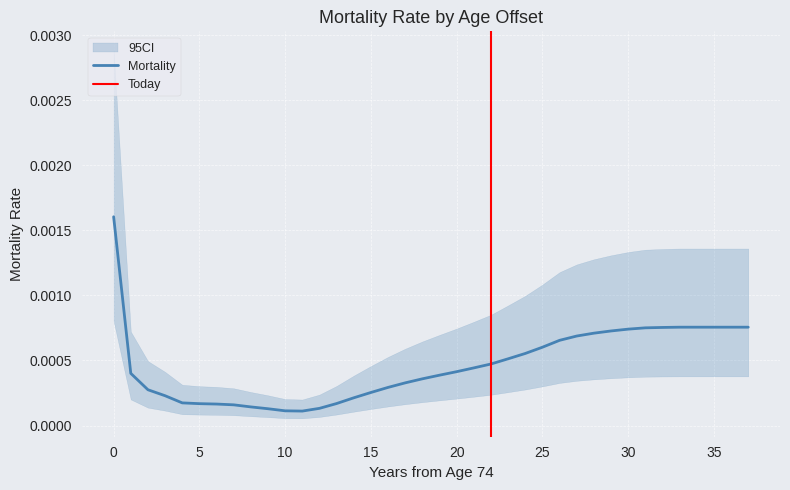

Reading right to left, transcribe all the data shown in this chart.

37=0.0	36=0.0	35=0.0	34=0.0	33=0.0	32=0.0	31=0.0	30=0.0	29=0.0	28=0.0	27=0.0	26=0.0	25=0.0	24=0.0	23=0.0	22=0.0	21=0.0	20=0.0	19=0.0	18=0.0	17=0.0	16=0.0	15=0.0	14=0.0	13=0.0	12=0.0	11=0.0	10=0.0	9=0.0	8=0.0	7=0.0	6=0.0	5=0.0	4=0.0	3=0.0	2=0.0	1=0.0	0=0.0